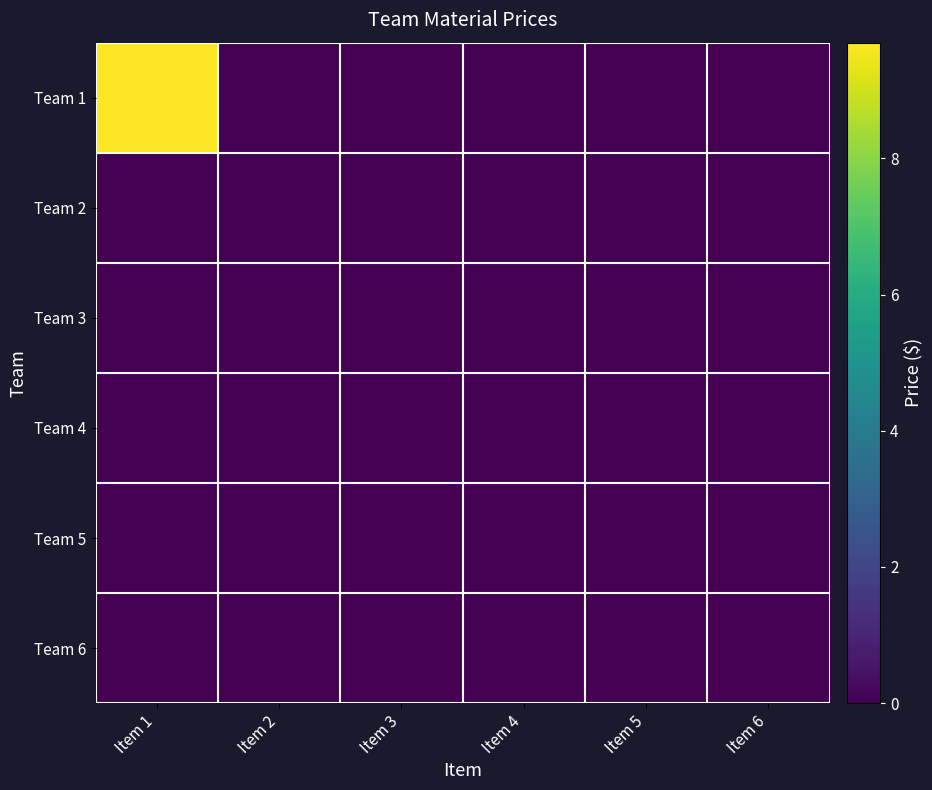

Which category has the lowest value across all series?

Item 2